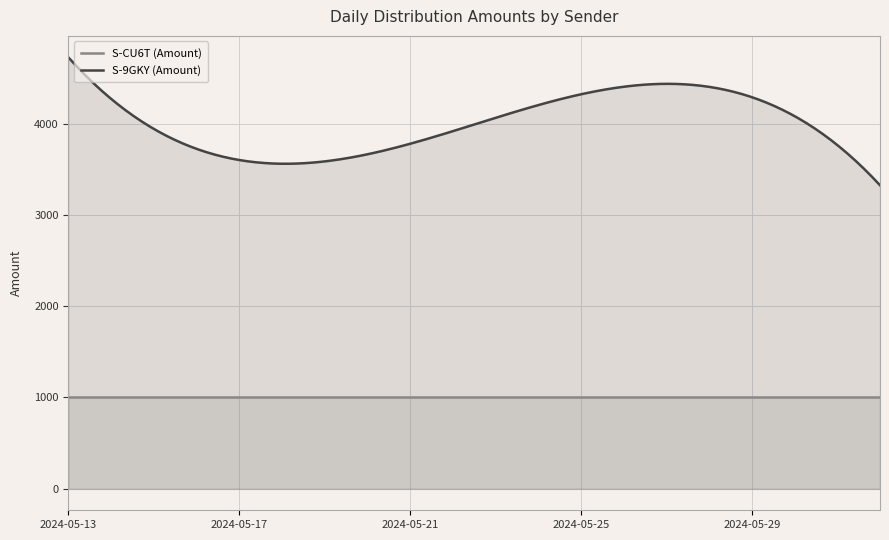

Rank the series at 2024-05-27 from lowest to highest value.

S-CU6T (Amount), S-9GKY (Amount)